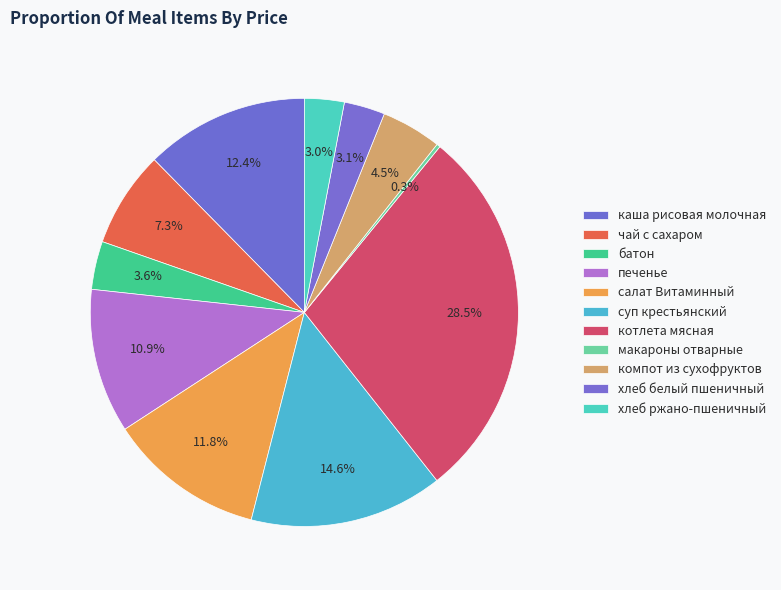

What percentage is the печенье slice, to the nearest percent?

11%